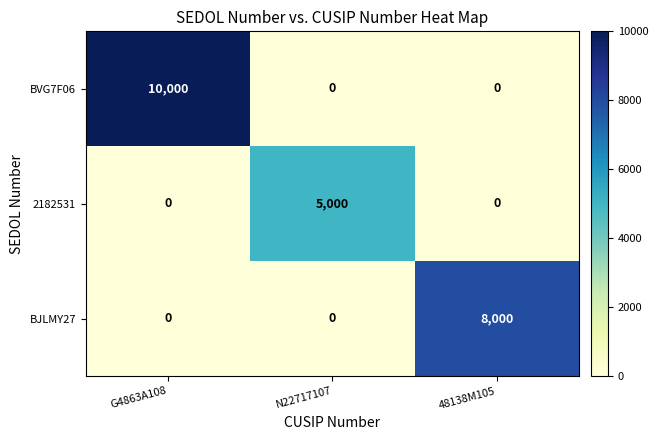

Reading right to left, transcribe all the data shown in this chart.

BVG7F06: 0	0	10000
2182531: 0	5000	0
BJLMY27: 8000	0	0